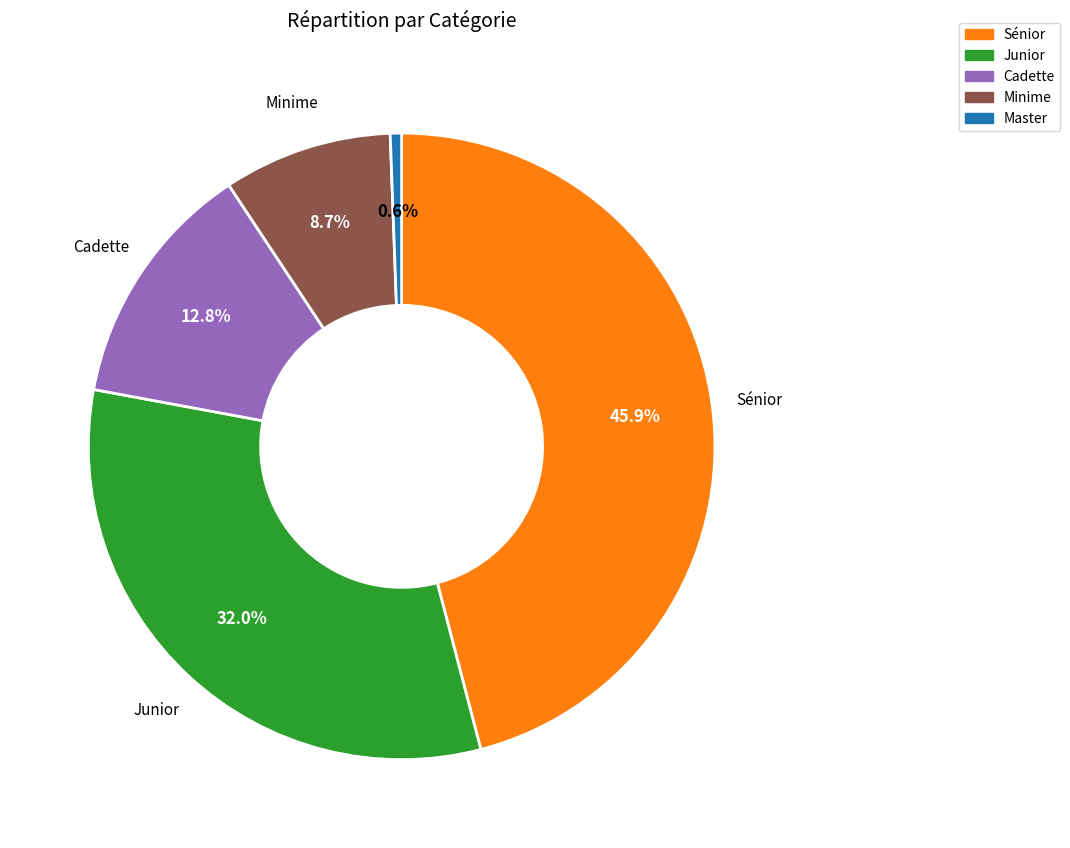

What percentage is NOT represented by Master?

99.4%